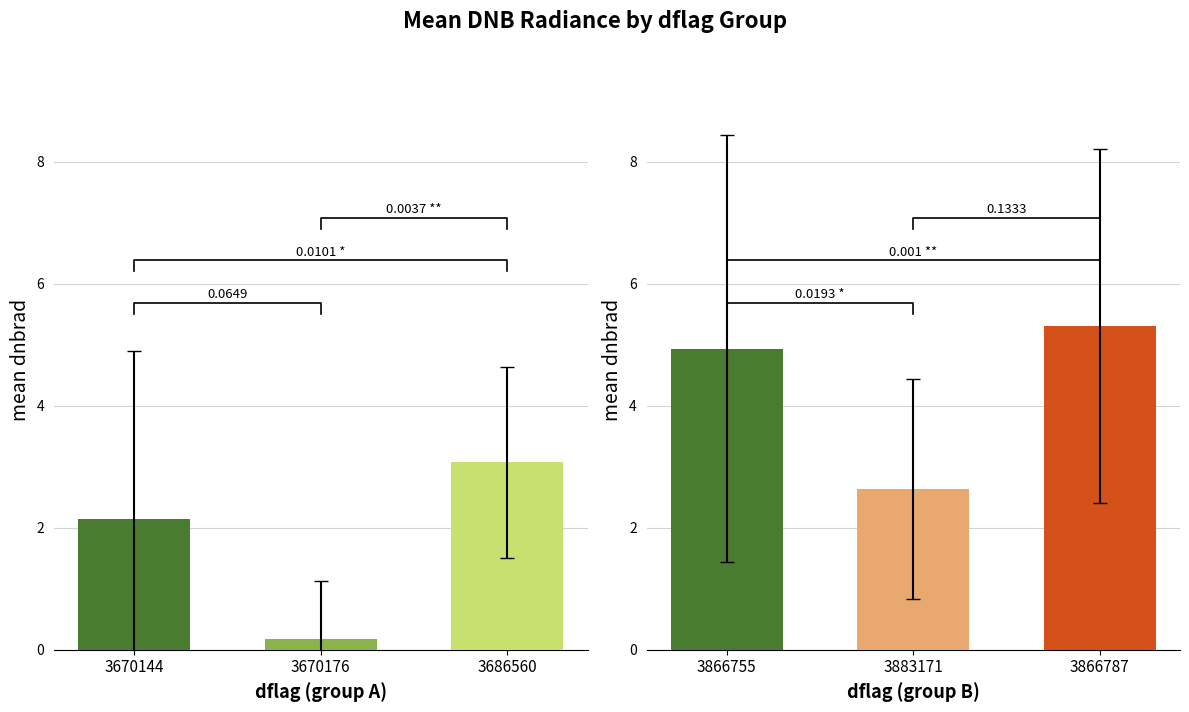

What is the lowest value of the dnbrad by dflag B series?

2.6